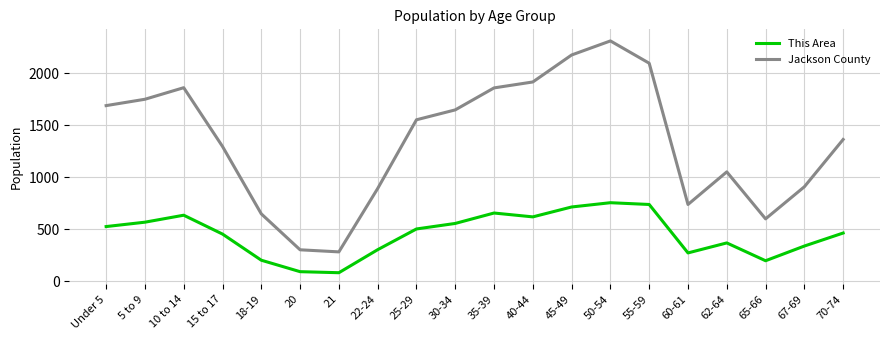

True or false: Jackson County and This Area intersect in this chart.

False